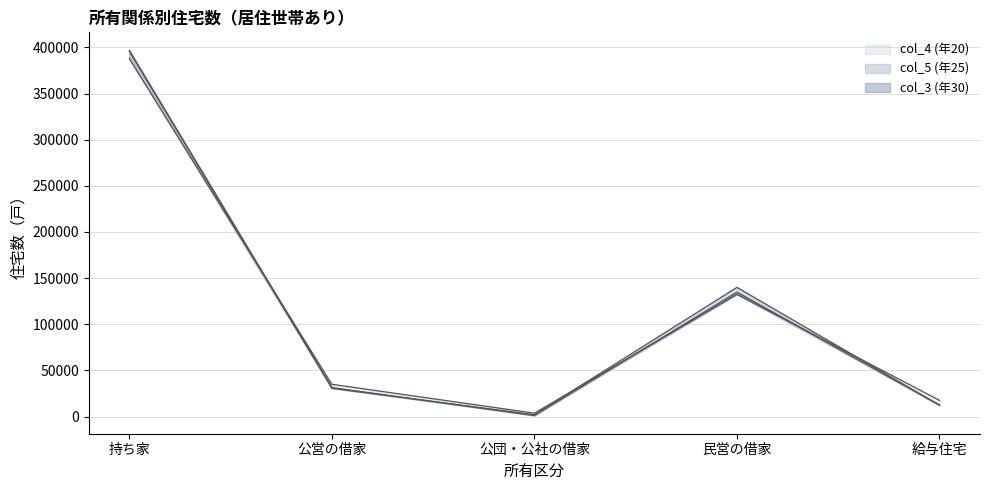

Where is col_3 (年30) nearest to the value 198850?

民営の借家